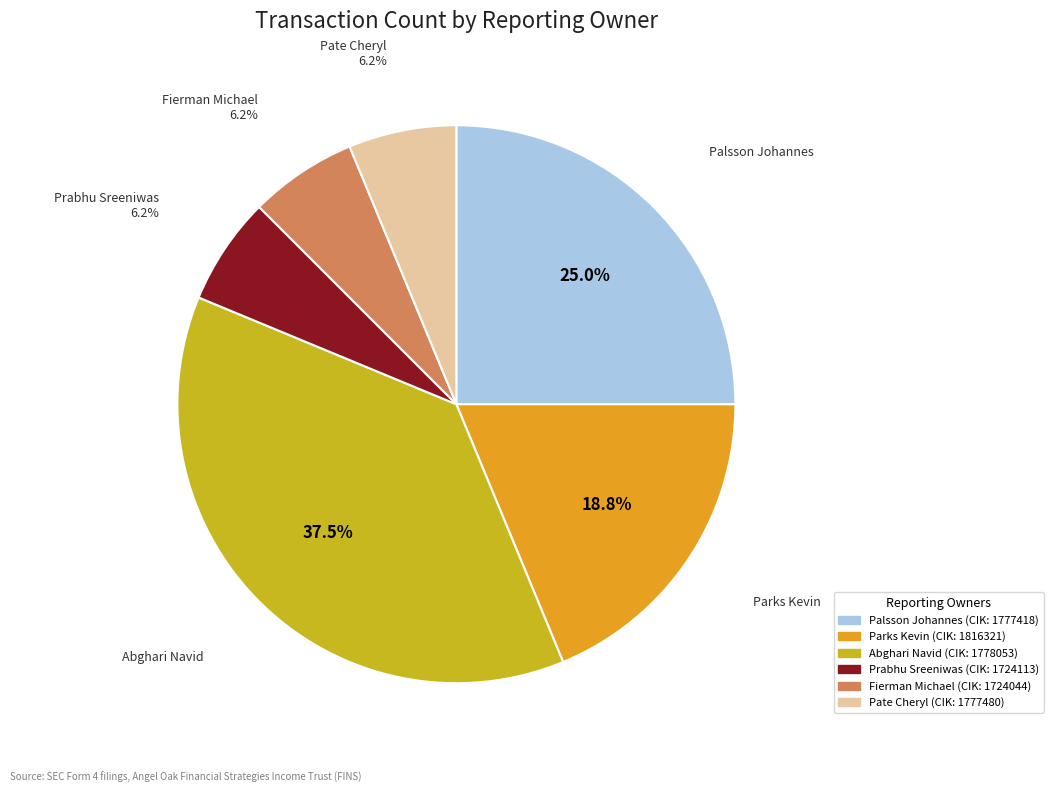

To the nearest percent, what is the average slice percentage?

17%